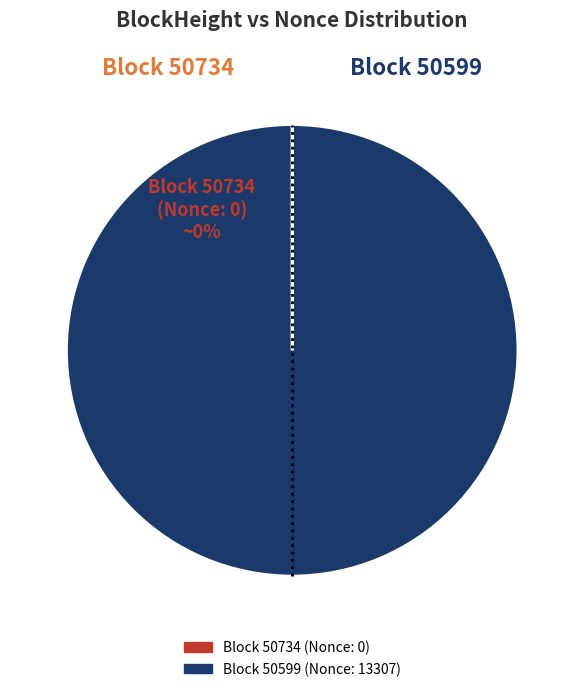

To the nearest percent, what is the average slice percentage?

50%